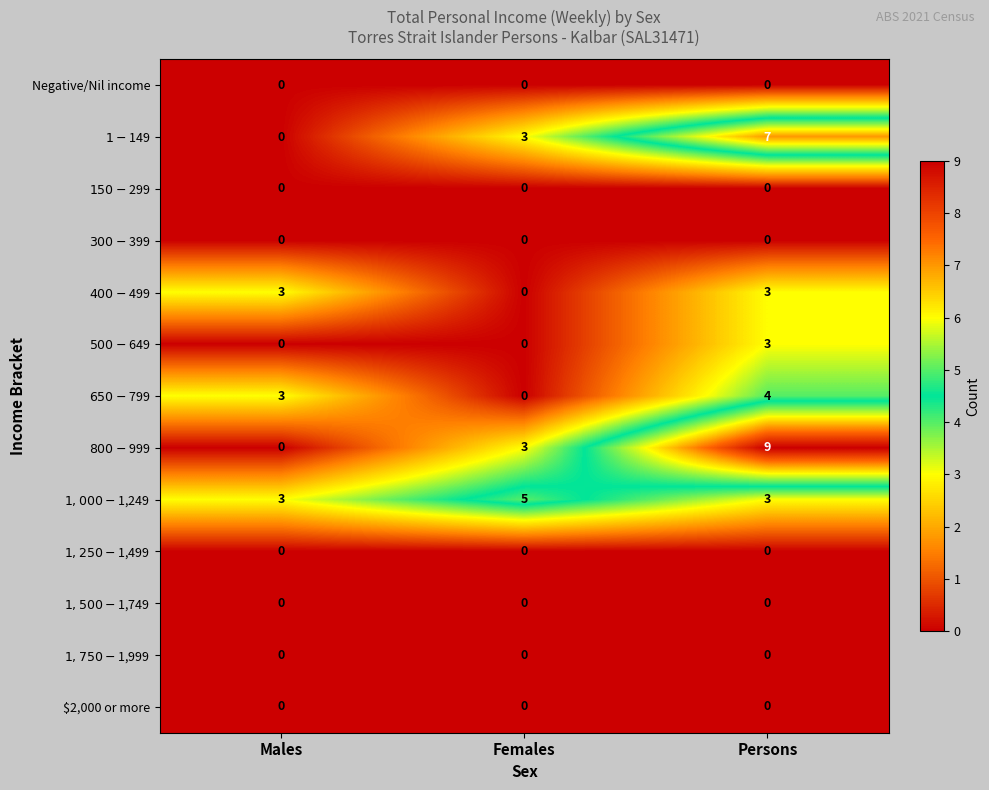

Which series has the widest spread of values?

$800-$999